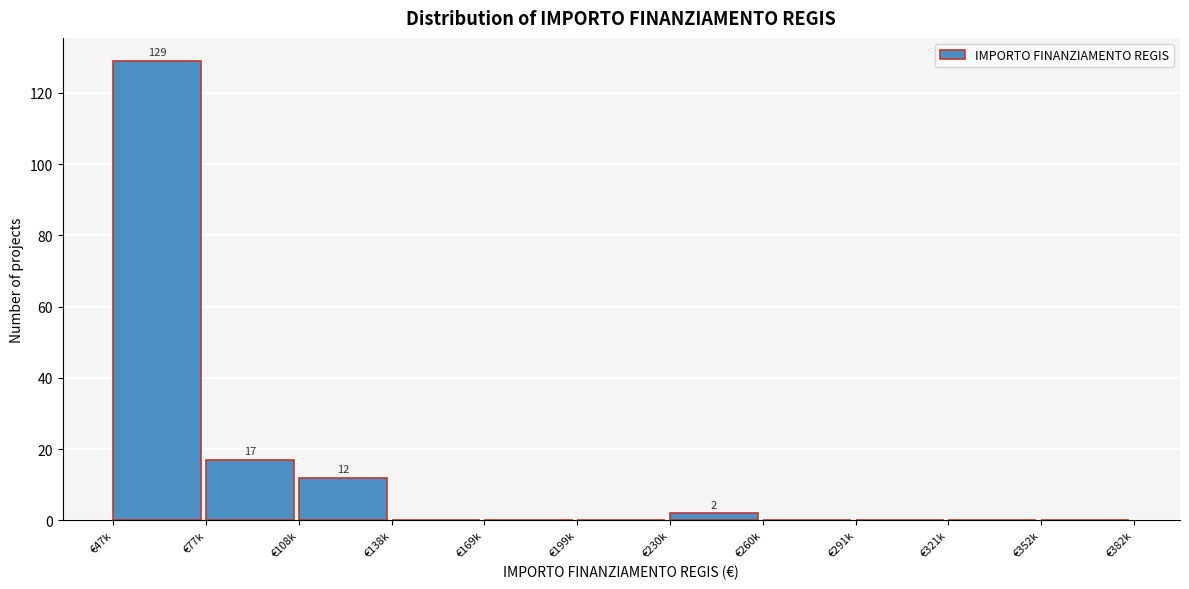

Reading left to right, transcribe all the data shown in this chart.

€47k=129	€77k=17	€108k=12	€138k=0	€169k=0	€199k=0	€230k=2	€260k=0	€291k=0	€321k=0	€352k=0